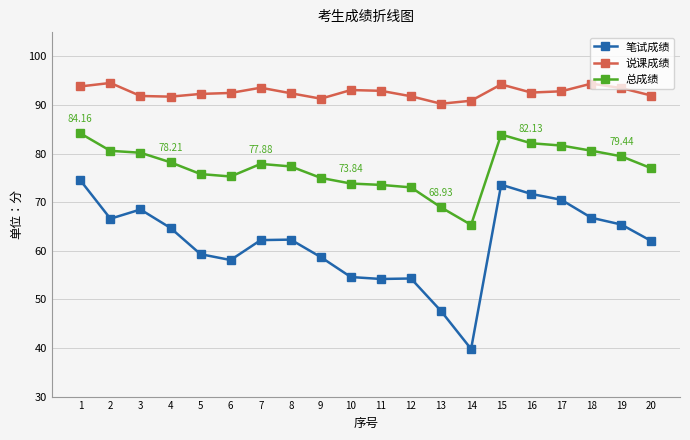

Is it true that 说课成绩 equals 155.6 at 5?

False